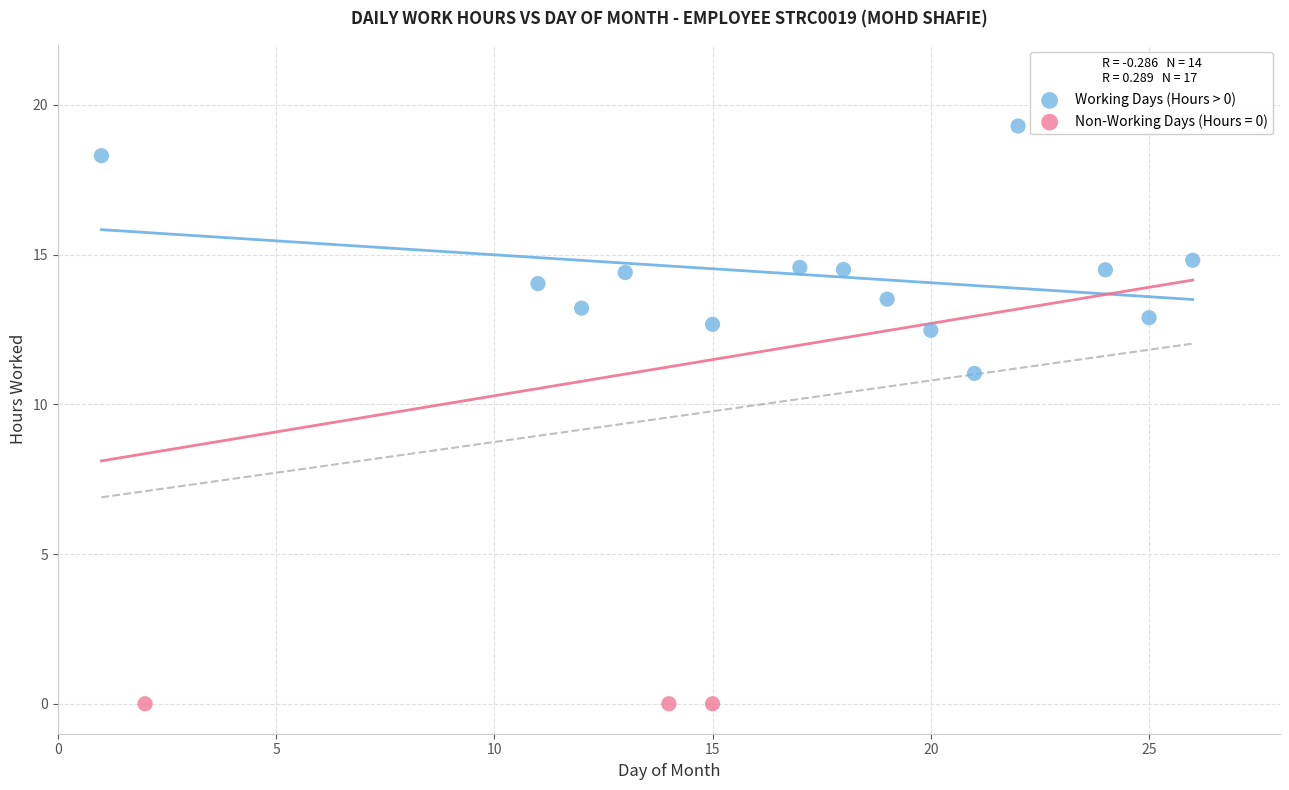

Which series reaches the maximum Y coordinate?

Working Days (Hours > 0)